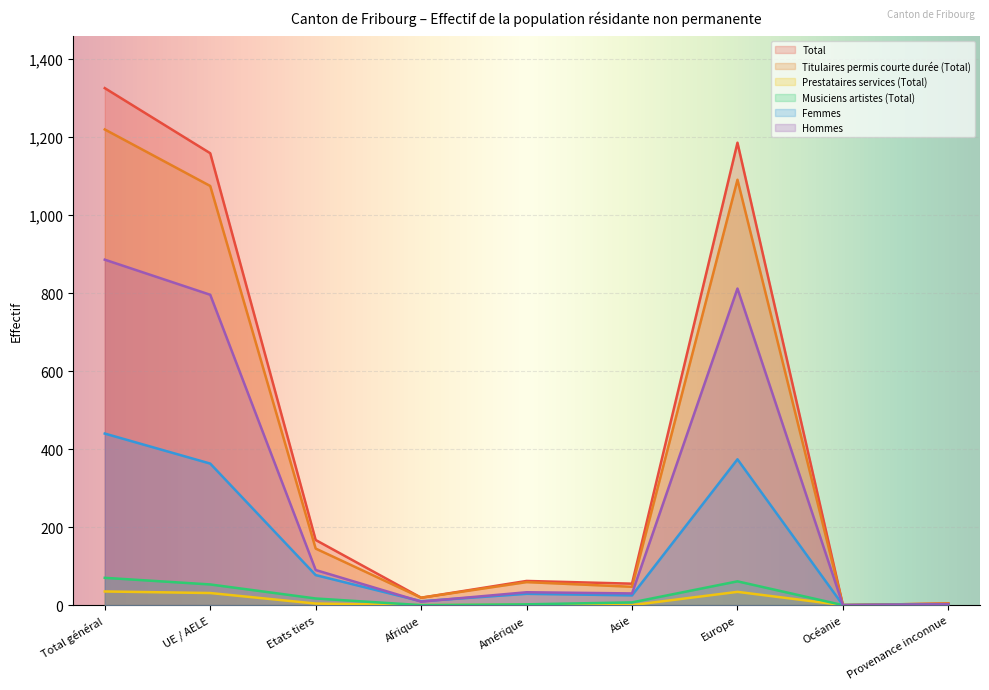

Is it true that Hommes equals 812 at Europe?

True